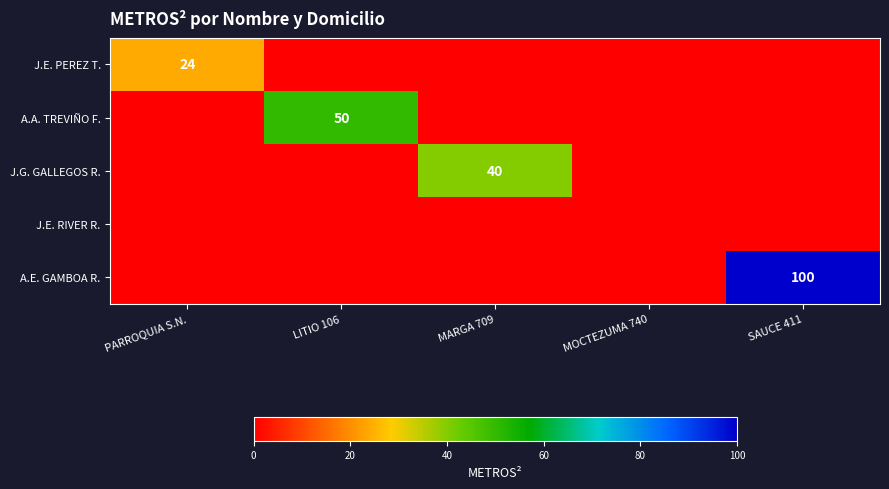

The value of A.E. GAMBOA R. at SAUCE 411 is 45. True or false?

False